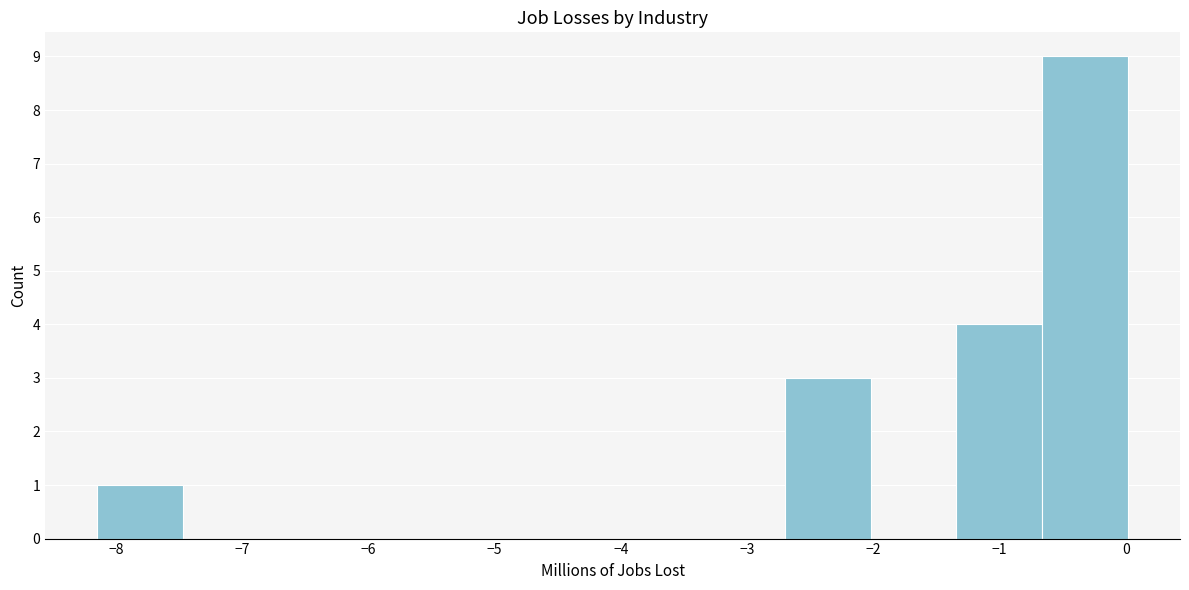

What is the height of the bar covering -8.2 to -7.5 on the x-axis? Neither the bar edges nor the heights are printed on the chart, so give them approximately, as read against the axes.

1